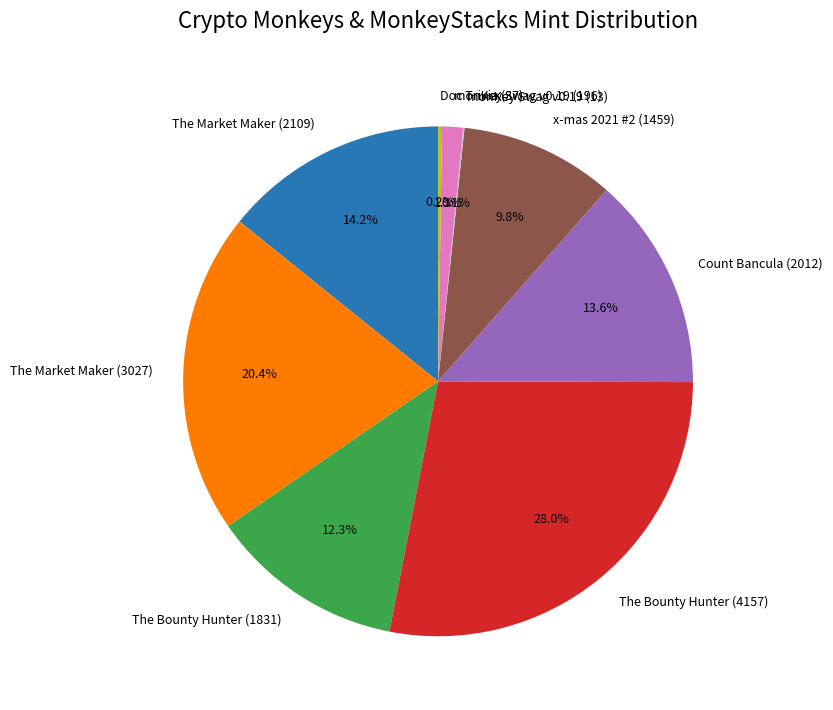

To the nearest percent, what portion does Count Bancula (2012) represent?

14%